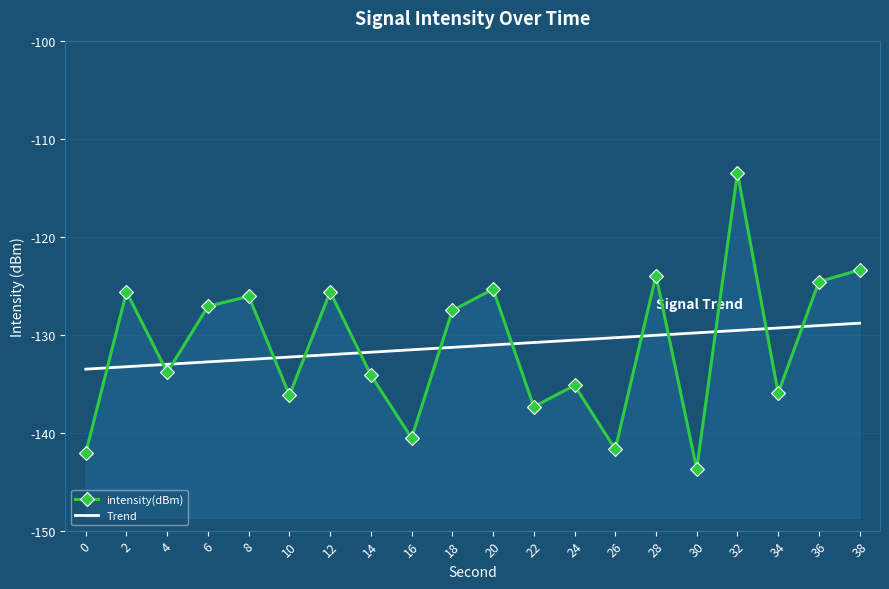

What is the greatest value displayed?

-113.5